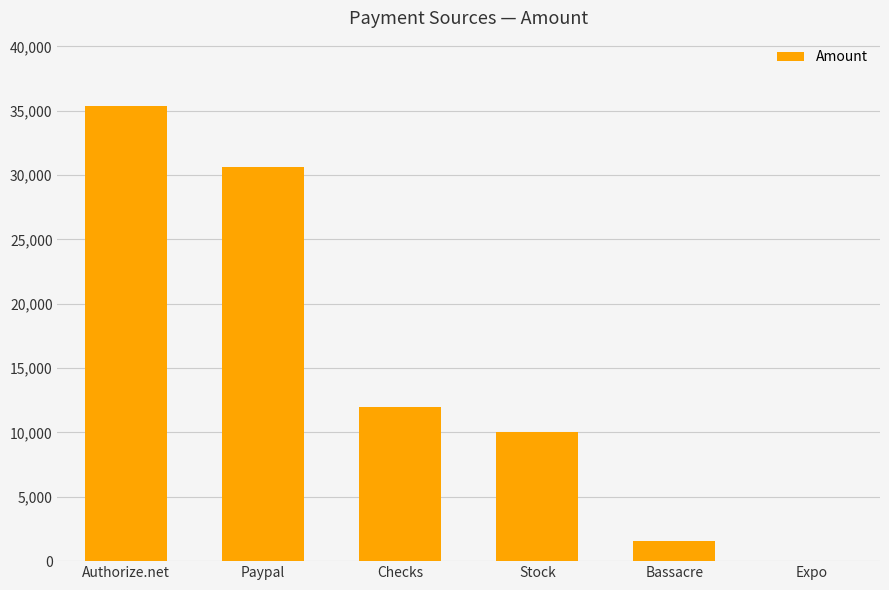

What is the sum of all values?

89598